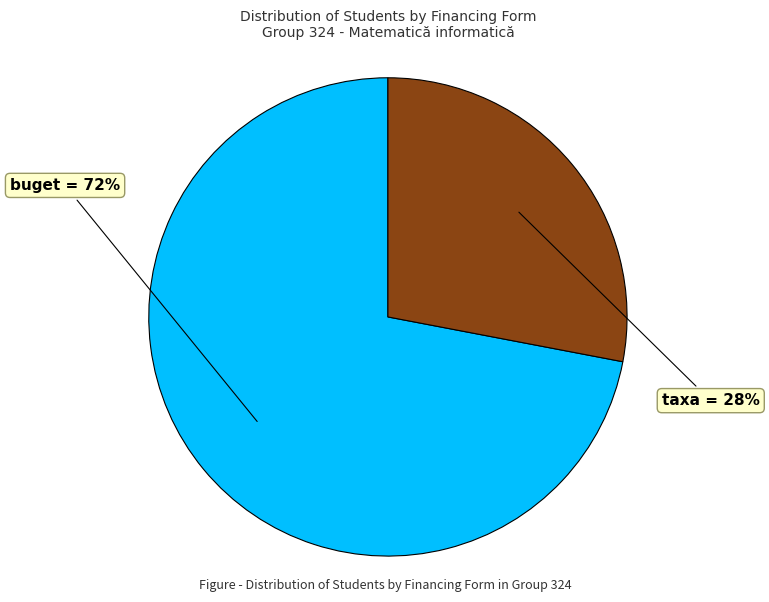

To the nearest percent, what is the difference between the largest and smallest slice percentages?

44%